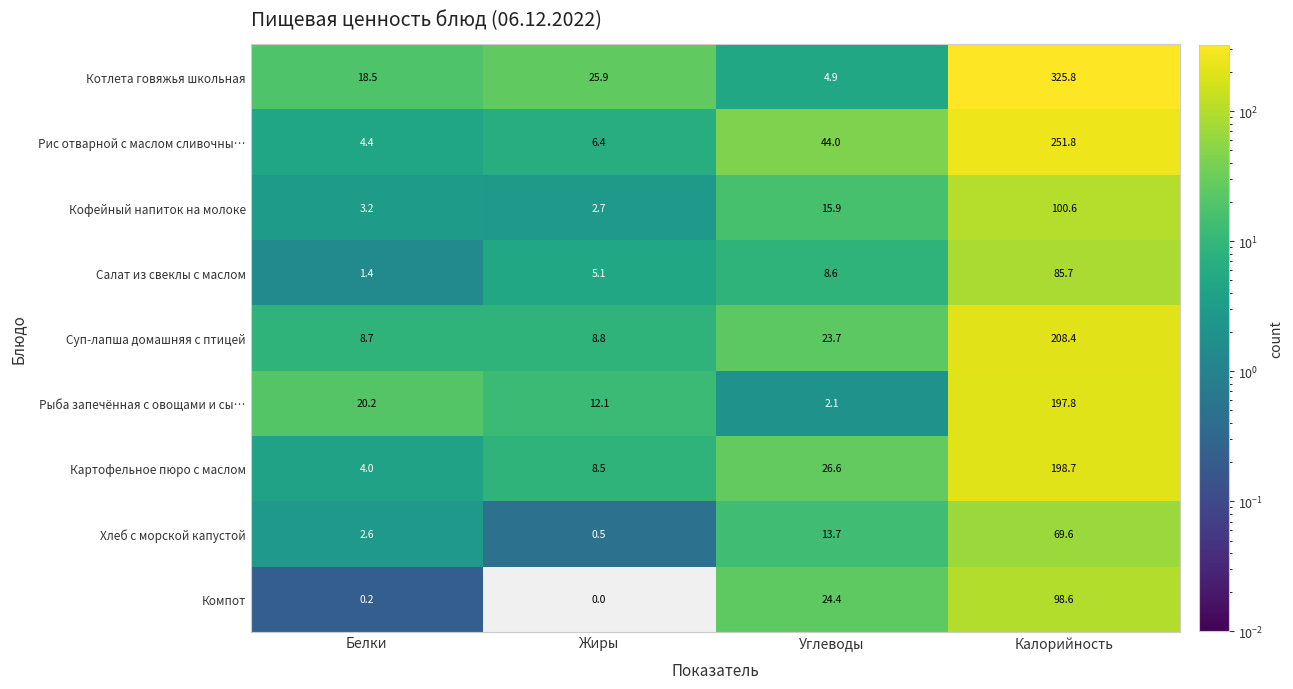

Between Жиры and Калорийность, which series saw the biggest shift?

Котлета говяжья школьная